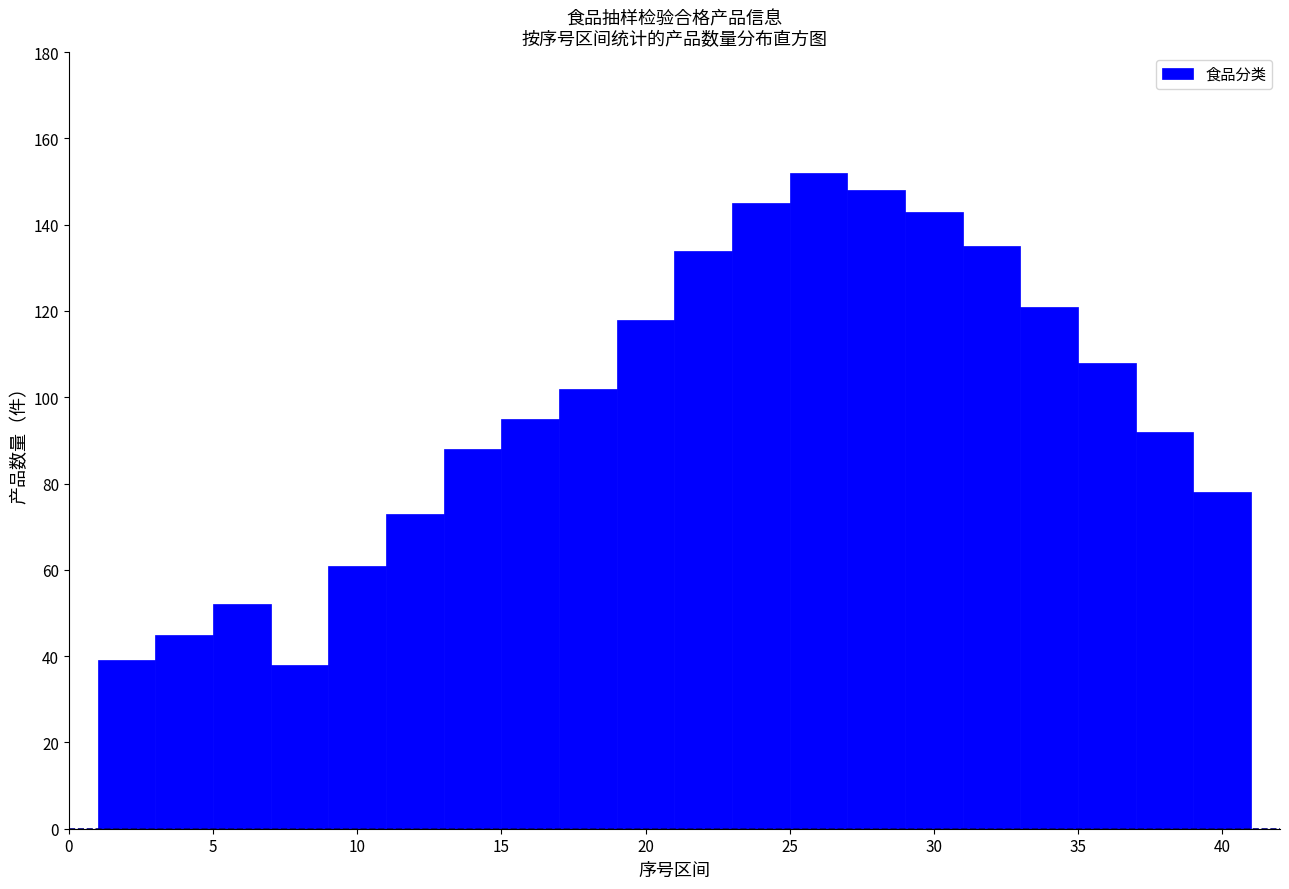

Reading left to right, transcribe this chart: for each bar, give the range it covers on the x-axis and its height. The values are not printed on the chart, so give them approximately, as read against the axis.

1 to 3: 40
3 to 5: 46
5 to 7: 52
7 to 9: 38
9 to 11: 62
11 to 13: 74
13 to 15: 88
15 to 17: 96
17 to 19: 102
19 to 21: 118
21 to 23: 134
23 to 25: 146
25 to 27: 152
27 to 29: 148
29 to 31: 144
31 to 33: 136
33 to 35: 122
35 to 37: 108
37 to 39: 92
39 to 41: 78